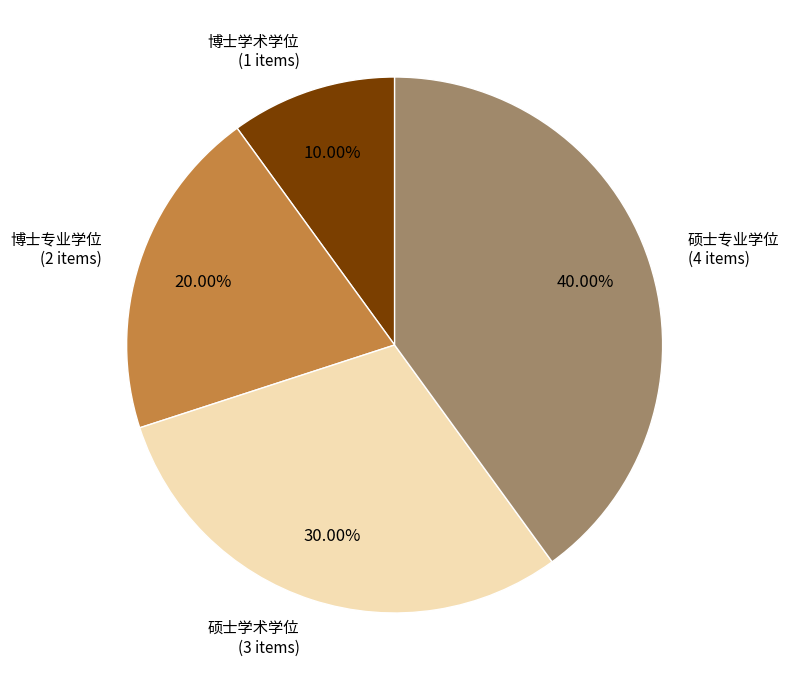

To the nearest percent, what is the difference between the largest and smallest slice percentages?

30%